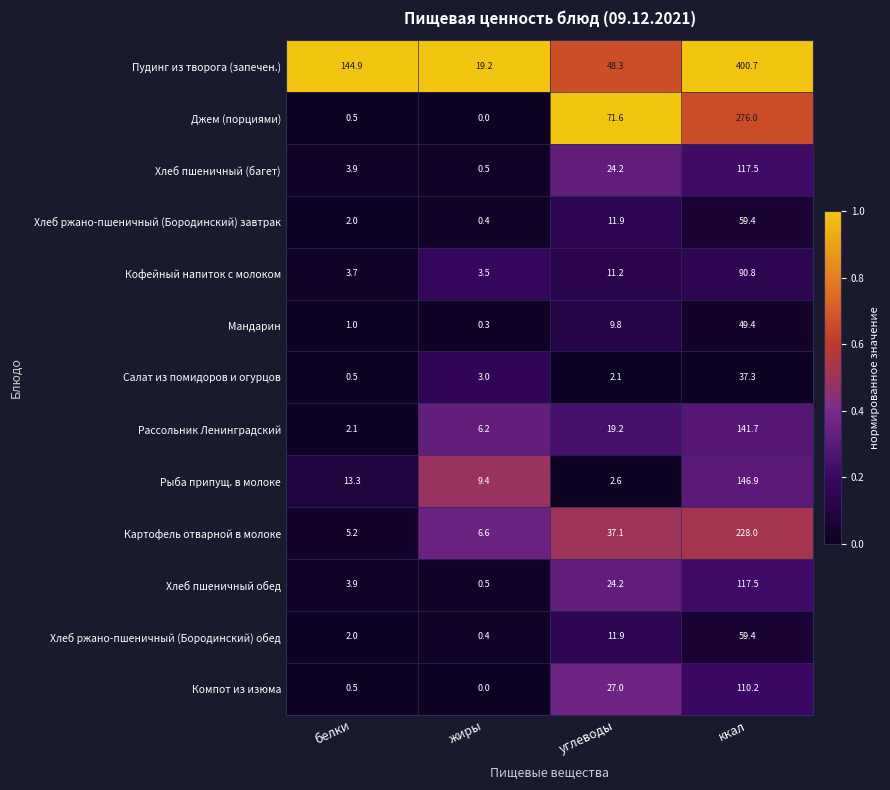

The value of Рыба припущ. в молоке at углеводы is 1.4. True or false?

False